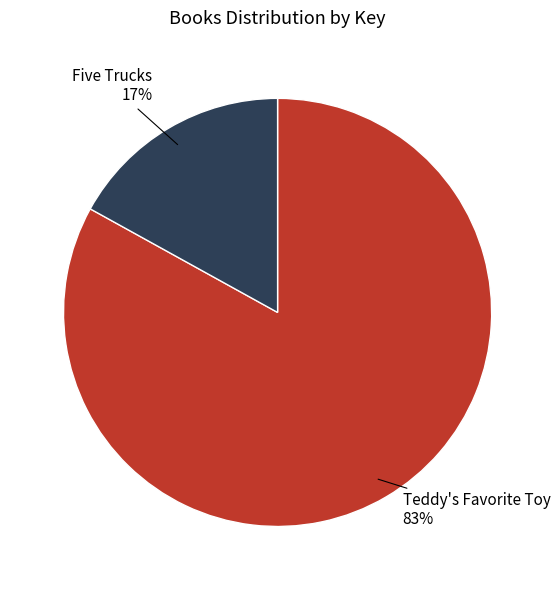

Is there a majority slice in this chart?

Yes